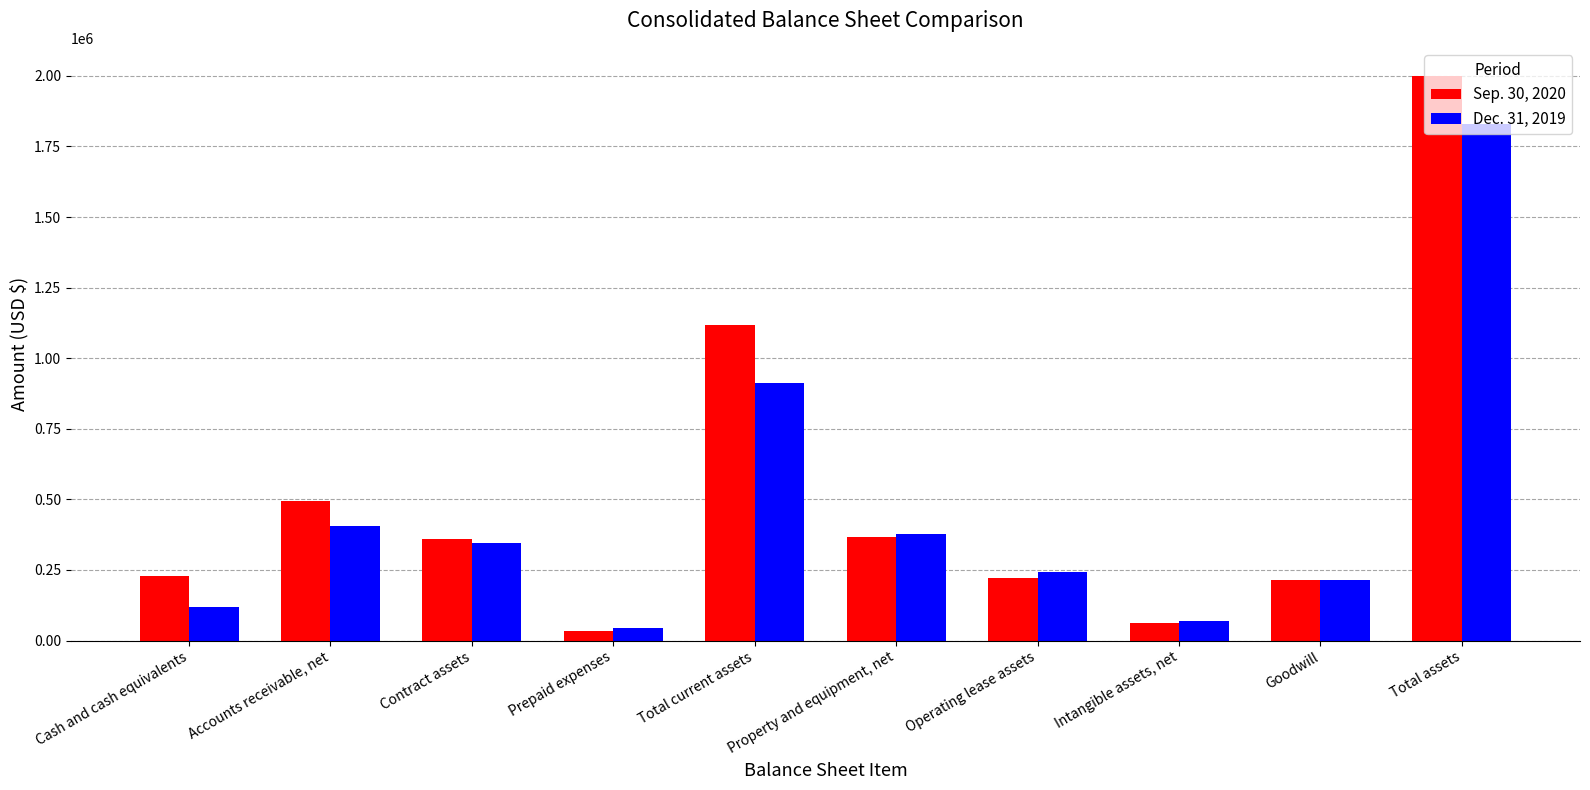

At which label does Dec. 31, 2019 reach its peak?

Total assets